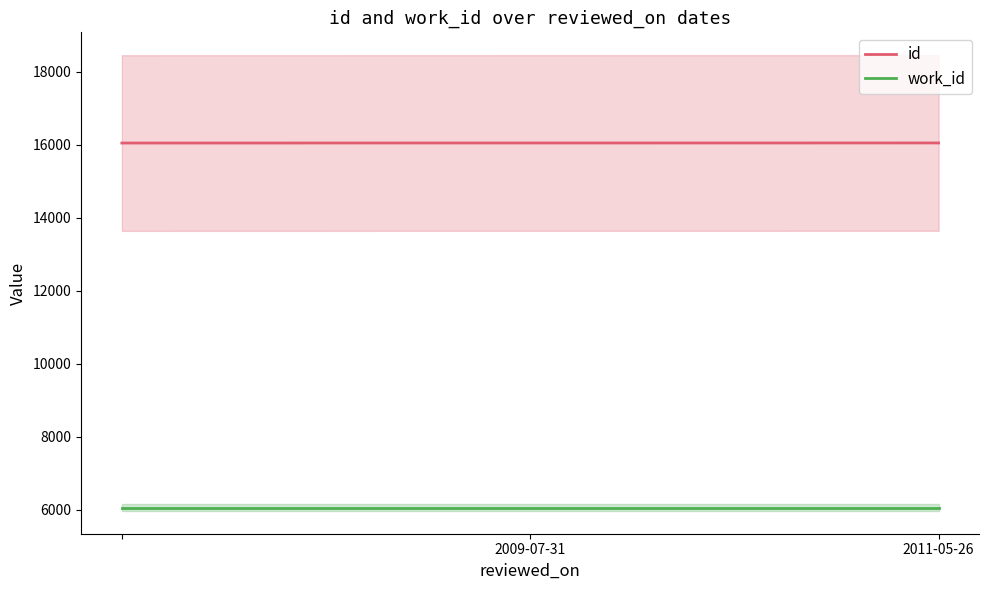

What is the average value of the work_id series?

6053